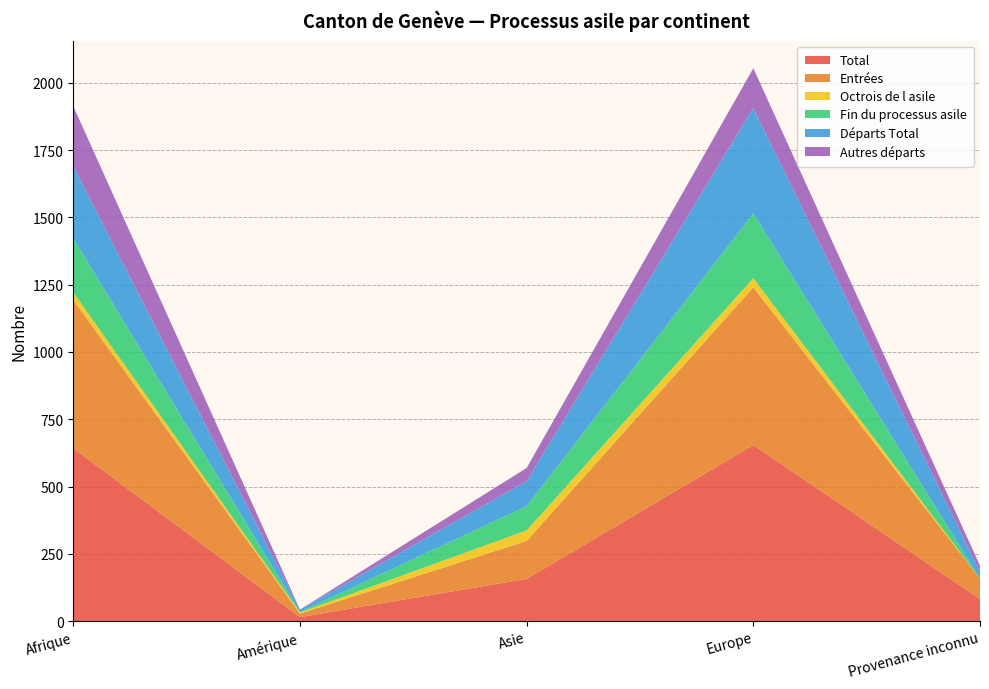

Reading left to right, transcribe all the data shown in this chart.

Total: 642	15	157	654	82
Entrées: 551	13	141	586	76
Octrois de l asile: 28	4	39	34	0
Fin du processus asile: 201	2	90	241	0
Départs Total: 268	9	93	391	26
Autres départs: 223	0	49	148	22